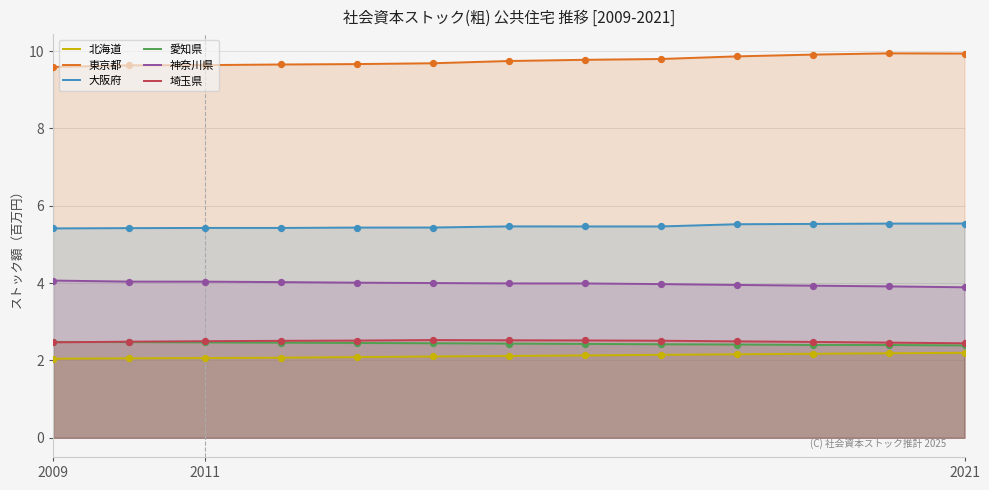

Which series has the largest Y range (max minus min)?

東京都